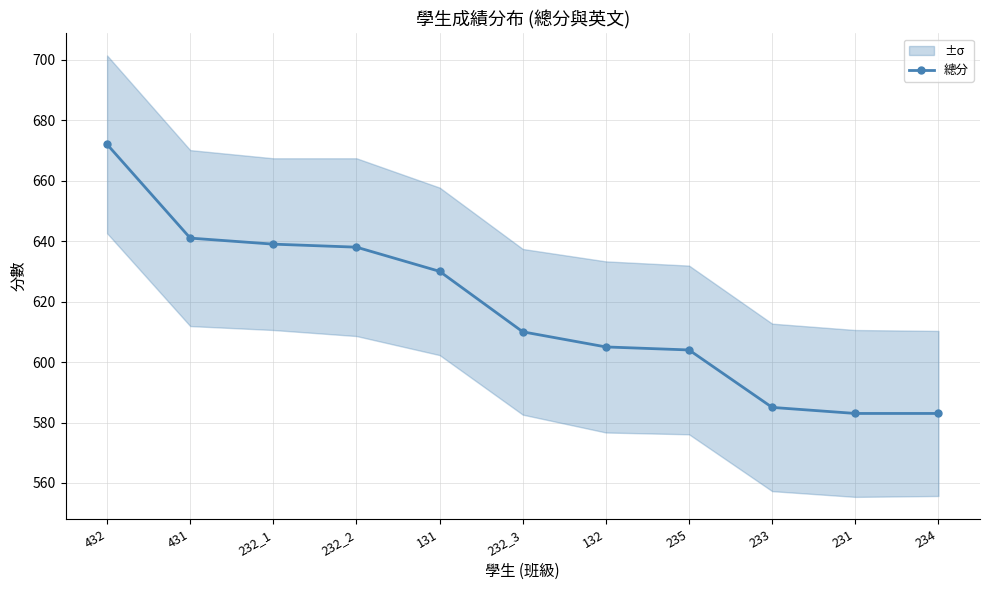

What is the label of the 9th point from the right?

232_1